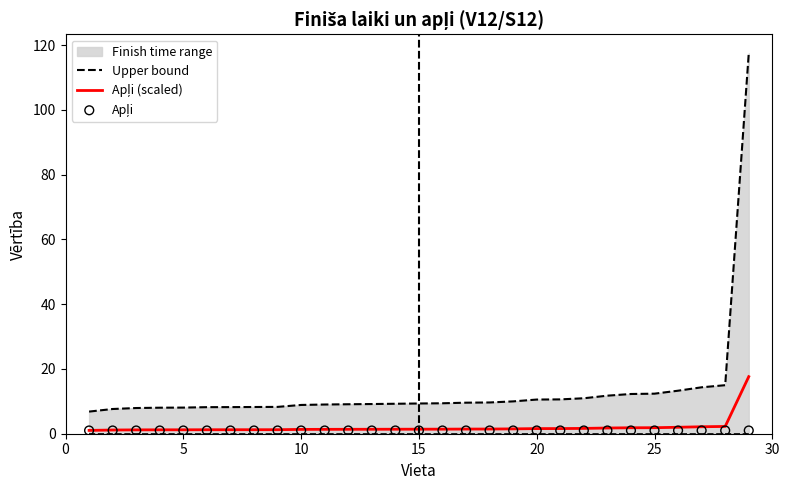

Which series has the largest total across all categories?

Upper bound